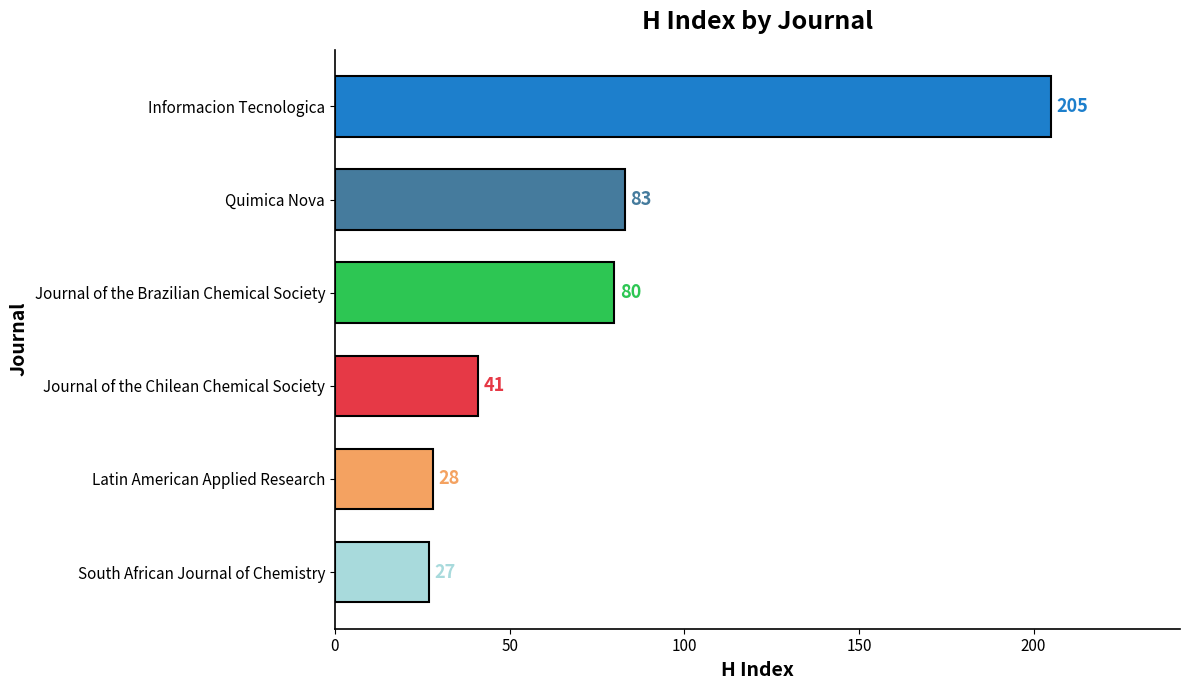

How many data points does each series have?

6